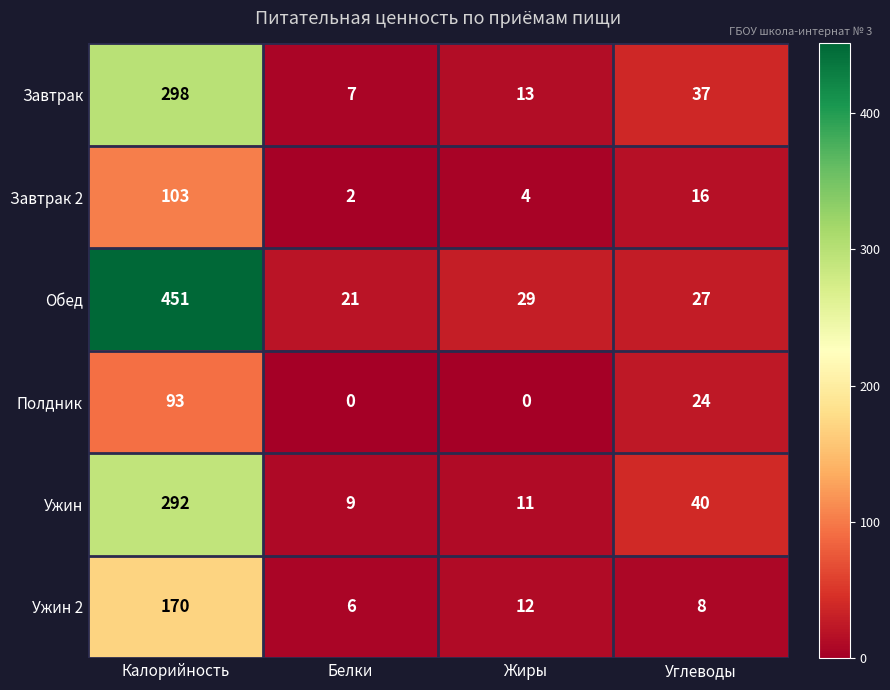

What is the difference between the maximum and minimum values in the Обед series?

430